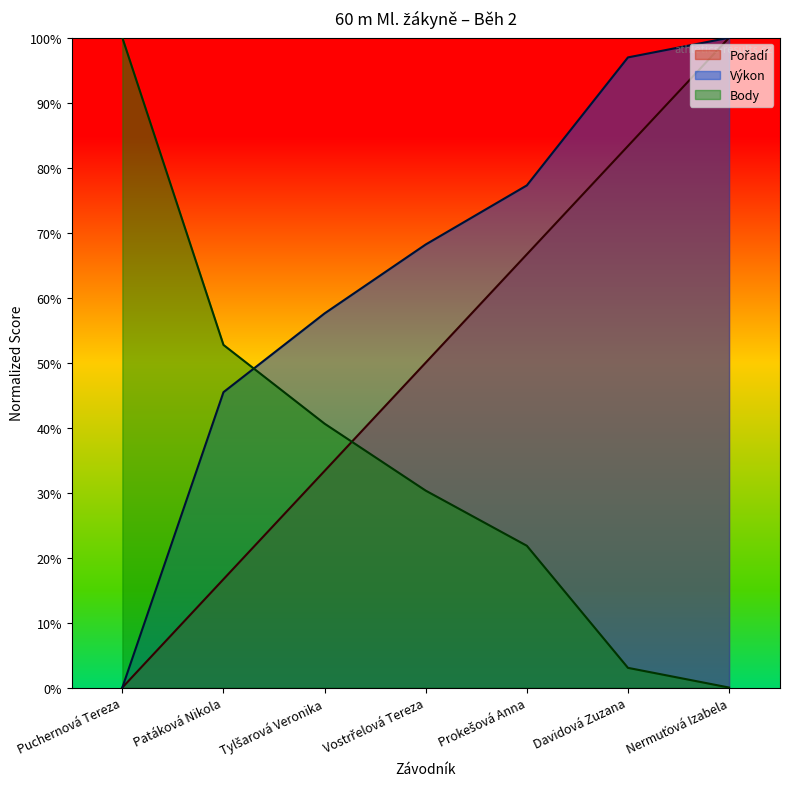

Between Davidová Zuzana and Prokešová Anna, which is larger?

Davidová Zuzana